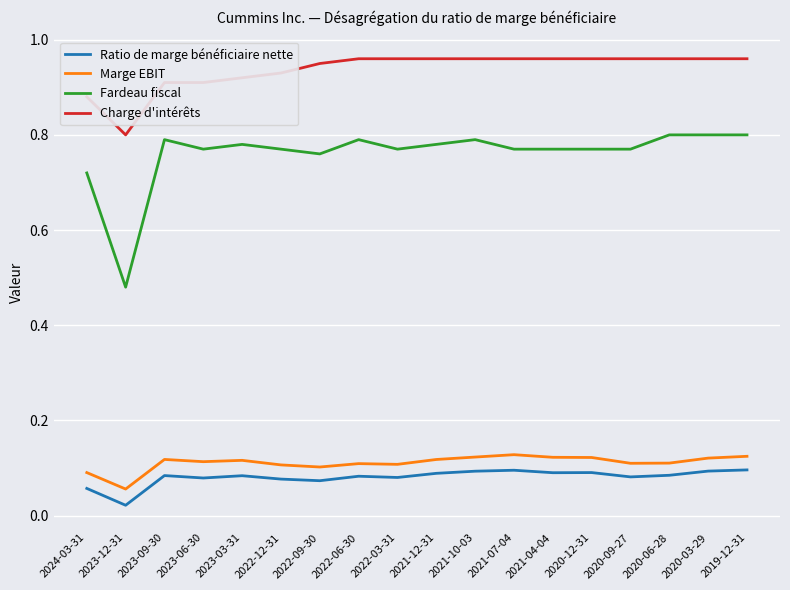

At which label does Charge d'intérêts reach its minimum?

2023-12-31